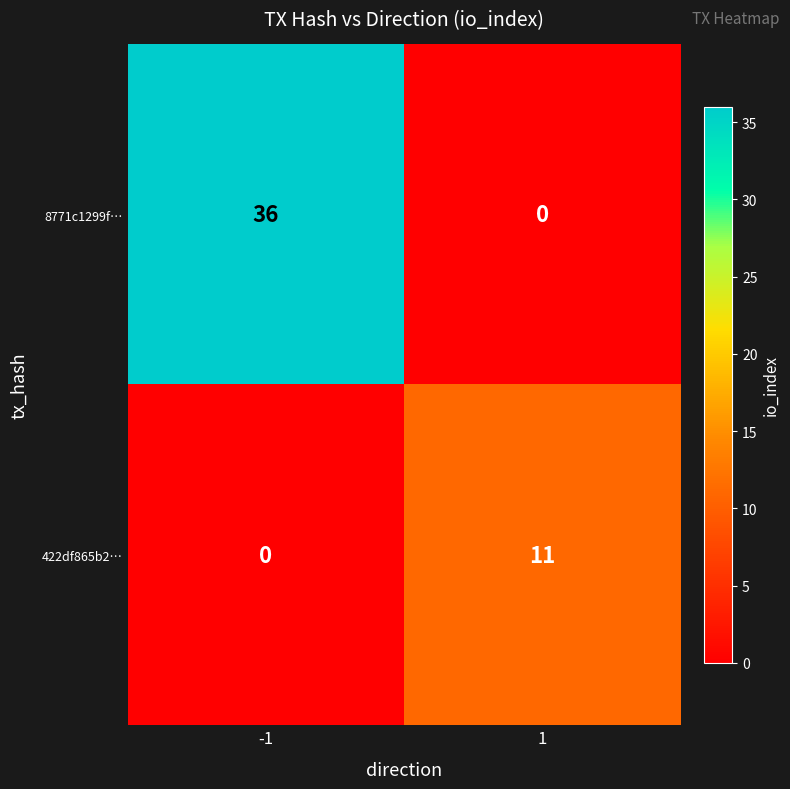

What is the difference between the 422df865b2… values at 1 and -1?

11